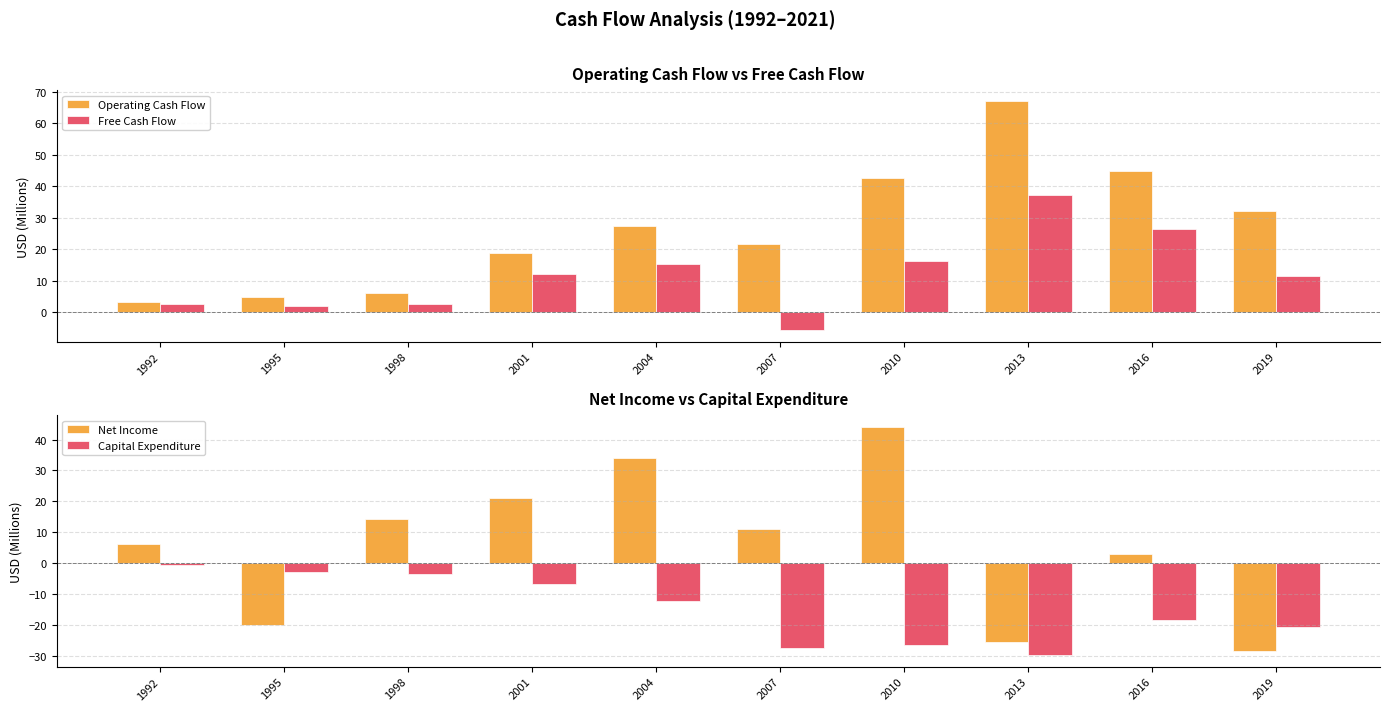

Rank the series by their maximum value, from lowest to highest.

Capital Expenditure, Free Cash Flow, Net Income, Operating Cash Flow